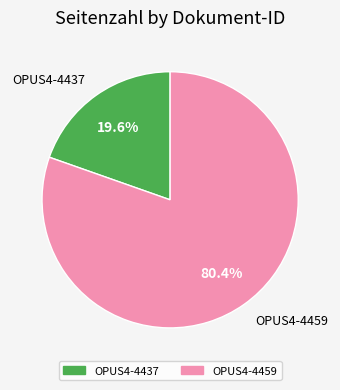

How much of the chart is everything except OPUS4-4459?

19.6%